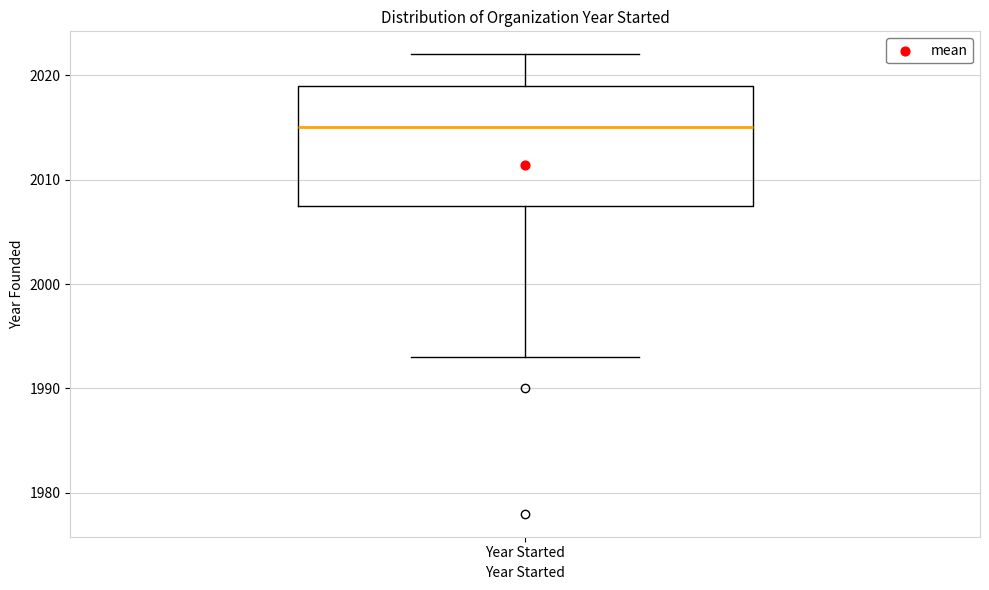

Transcribe this box plot: give where the median line is, the range the box spans, and where the two whiskers end, as read against the y-axis. The values are not printed on the chart, so give them approximately, as read against the axis.

median 2015, box 2008 to 2019, whiskers 1993 to 2022